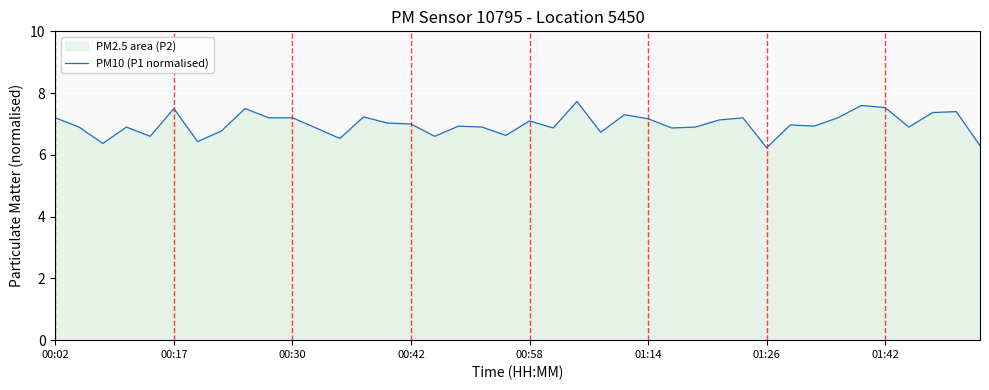

What value does the data have at 01:14?

7.2